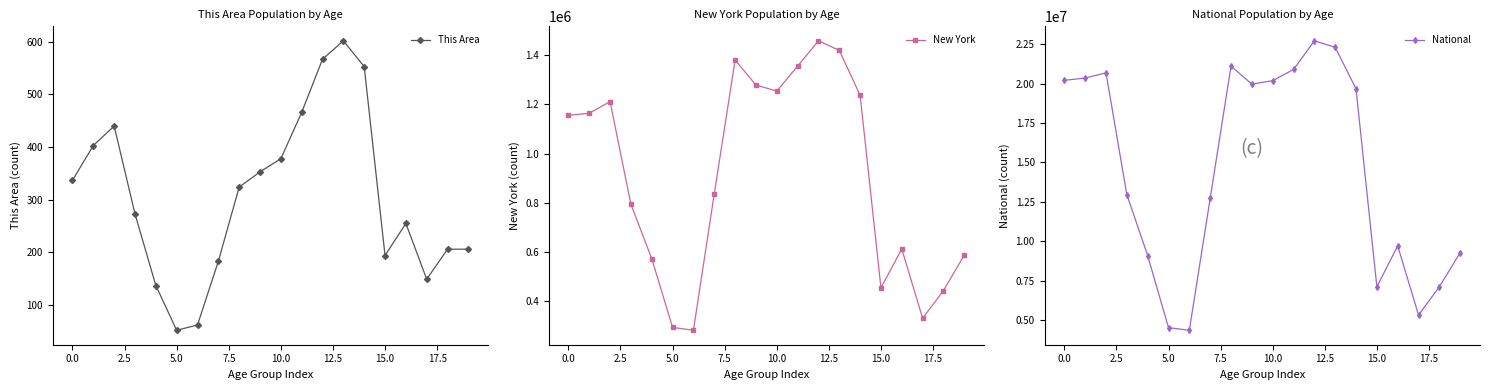

What is the maximum value for This Area?

602